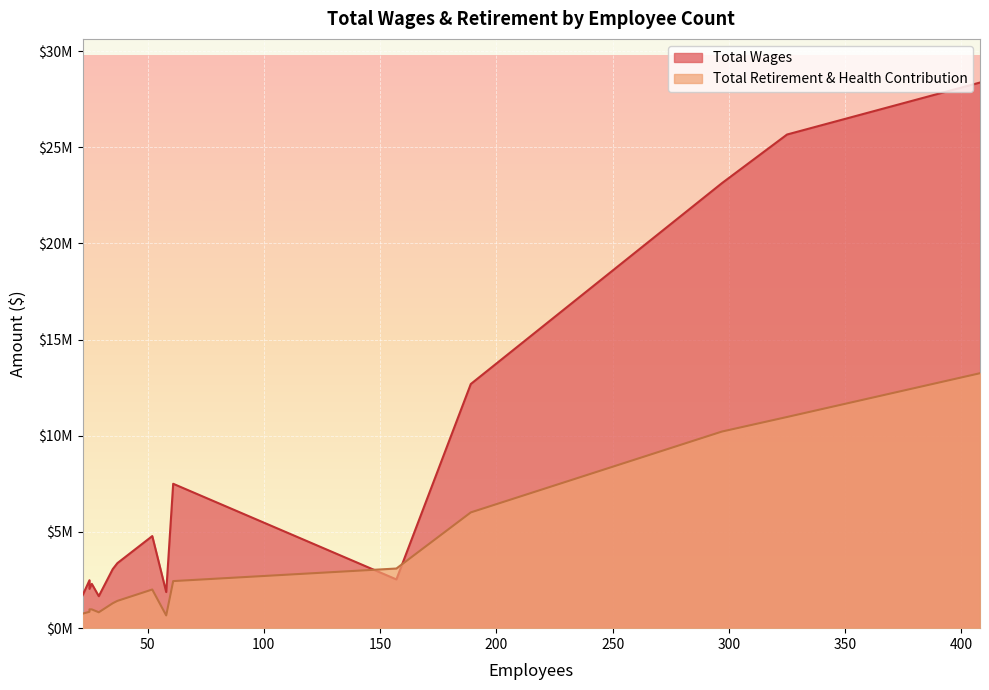

Read the Total Retirement & Health Contribution value at 26.

975624